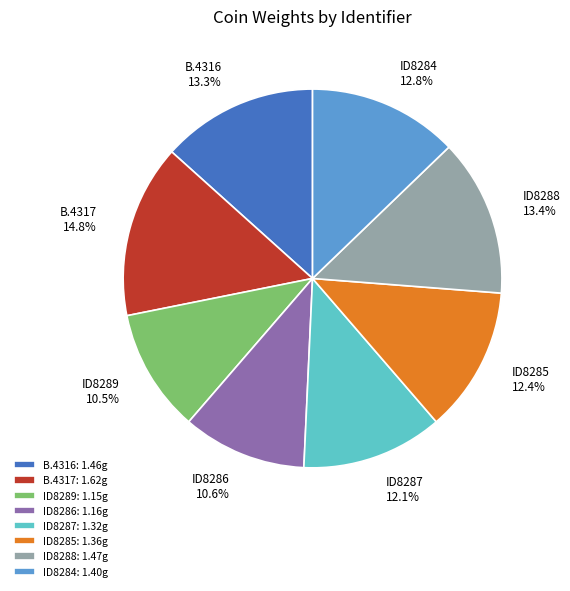

How many segments does this pie chart have?

8